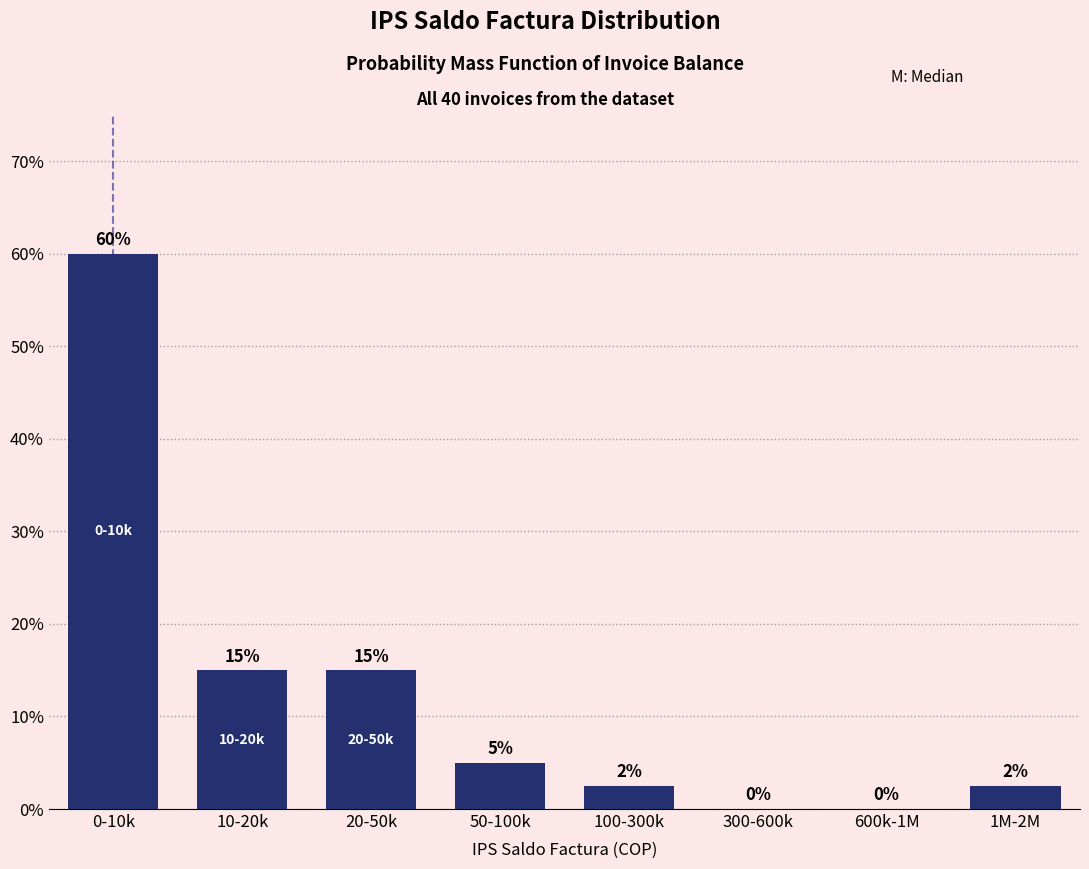

The chart shows a value of 0.0 at 300-600k. True or false?

True